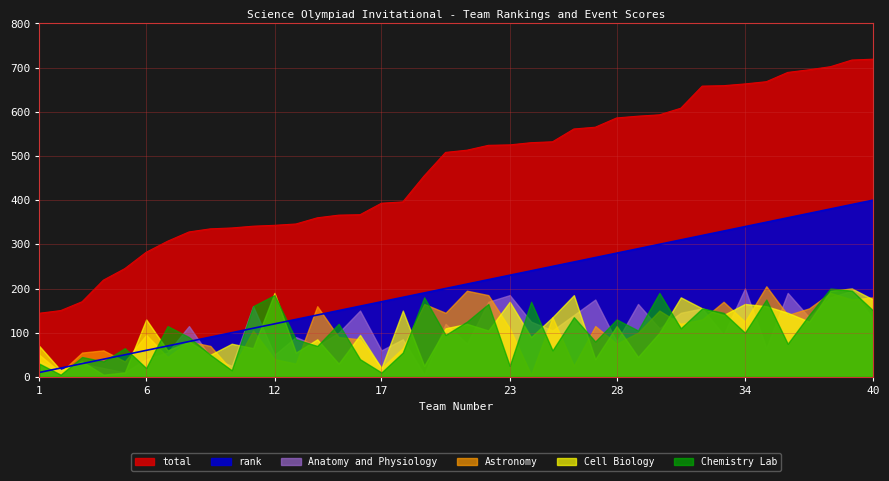

Where is the first local minimum for Anatomy and Physiology?

2